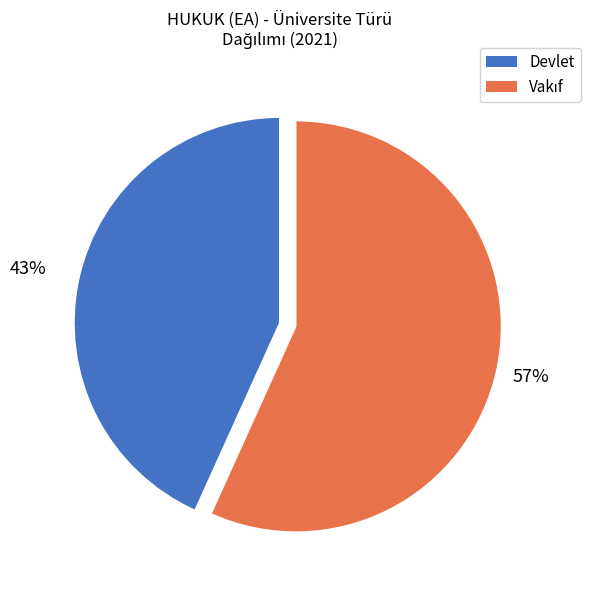

To the nearest percent, what is the difference between the largest and smallest slice percentages?

14%